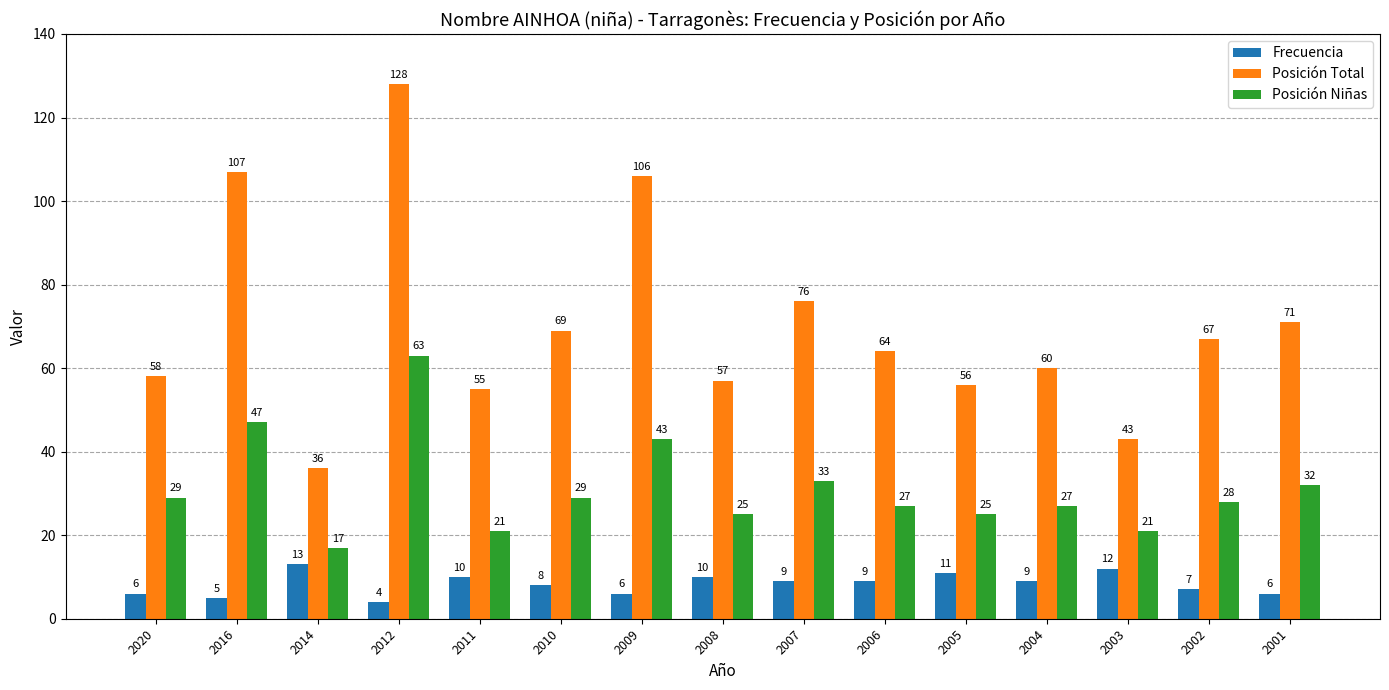

At which category is the sum across all series the highest?

2012